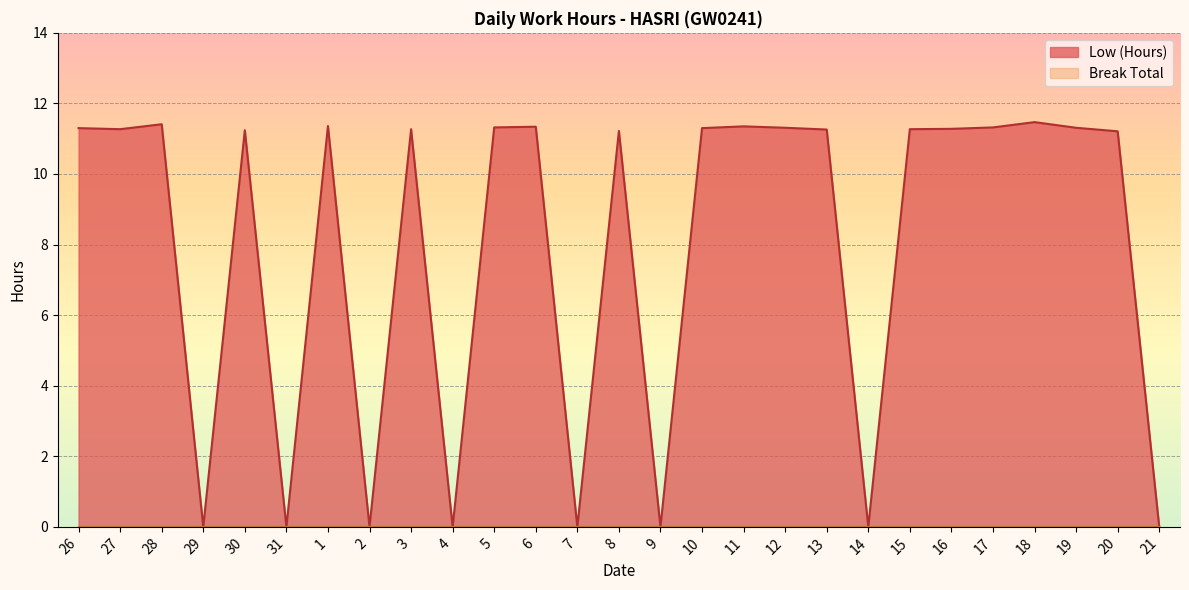

How many series are shown in this chart?

2